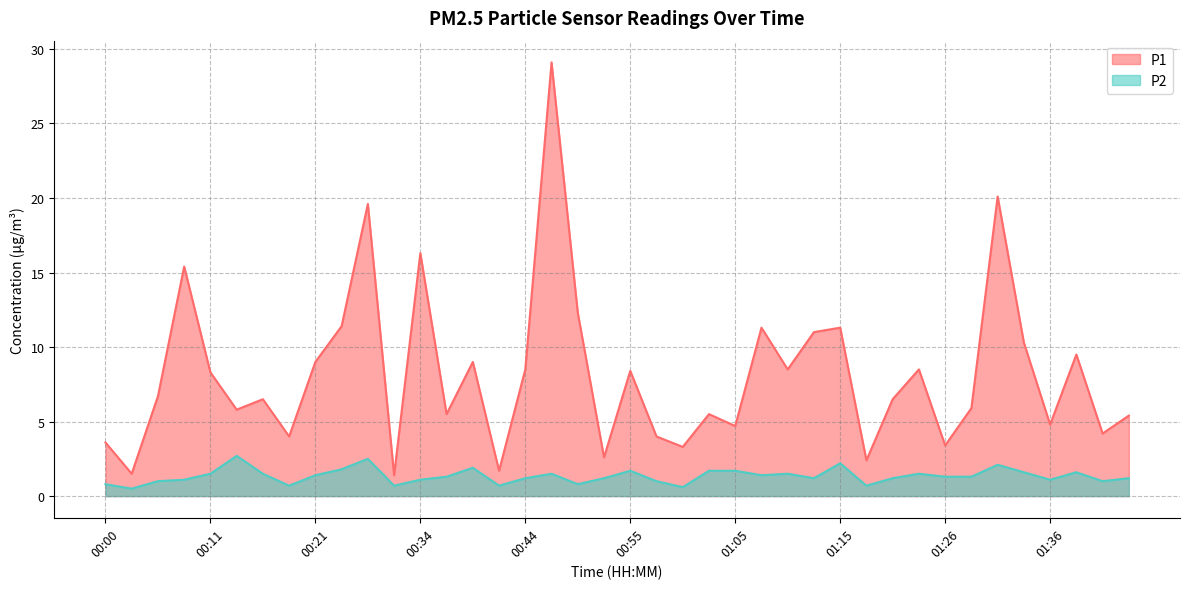

Where does the P1 series first go above 6?

00:06